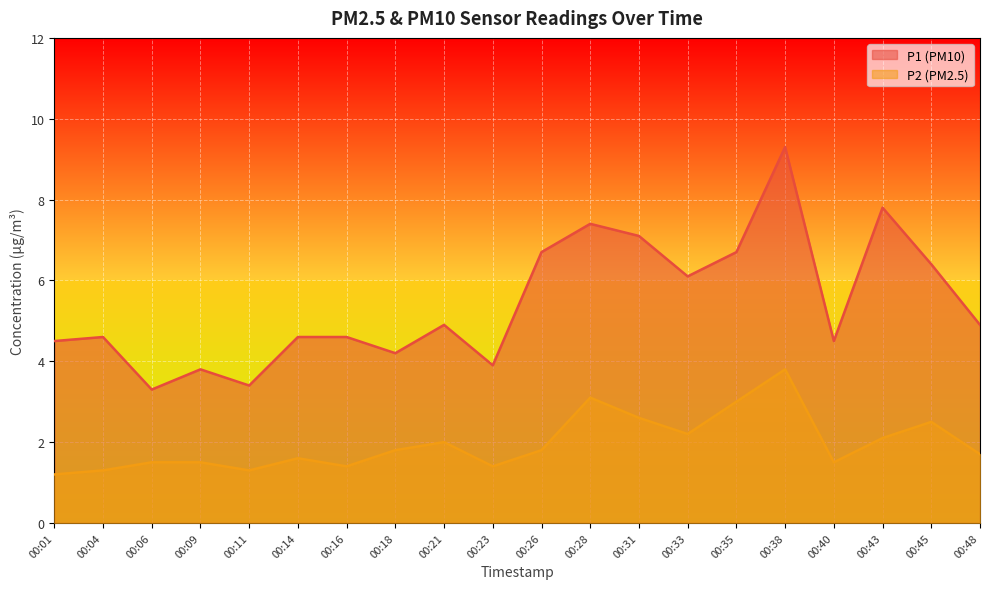

At which category does the chart reach its minimum across all series?

00:01